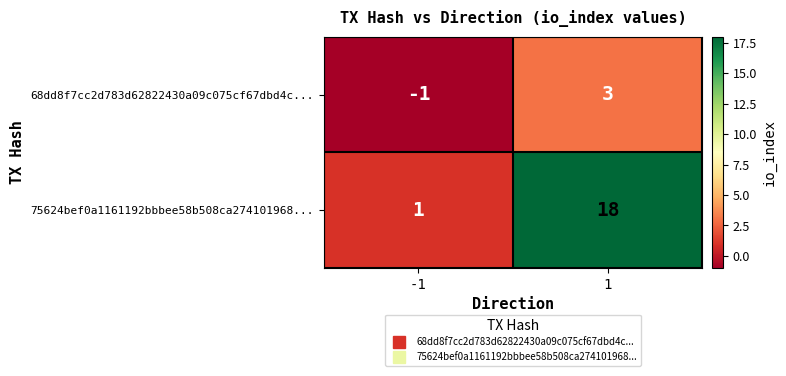

Rank the series at 1 from lowest to highest value.

68dd8f7cc2d783d62822430a09c075cf67dbd4c..., 75624bef0a1161192bbbee58b508ca274101968...